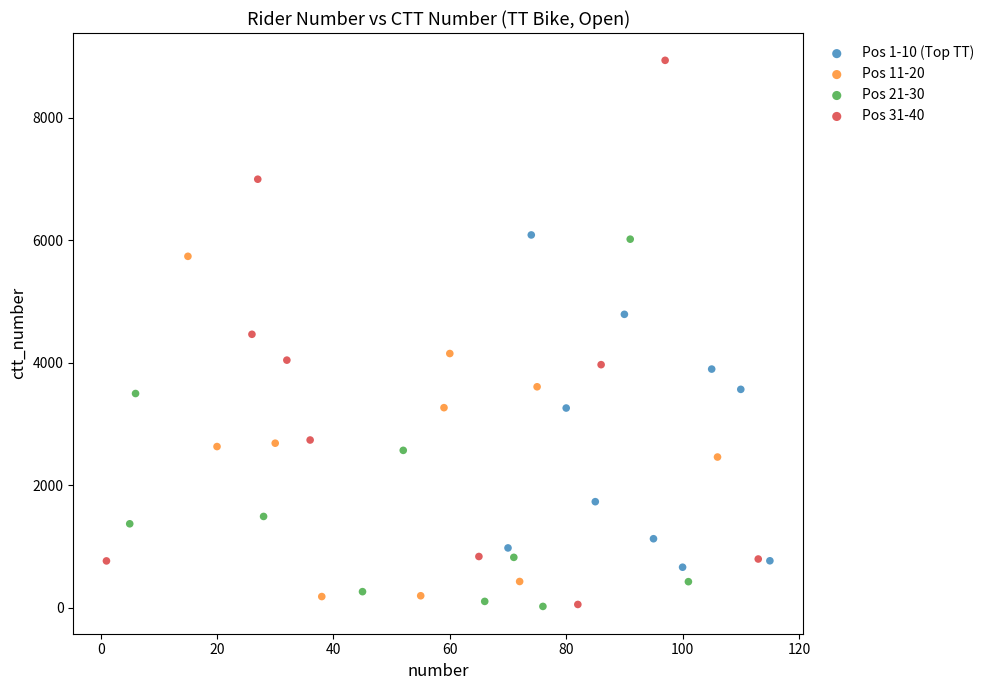

Which series contains the highest Y value?

Pos 31-40